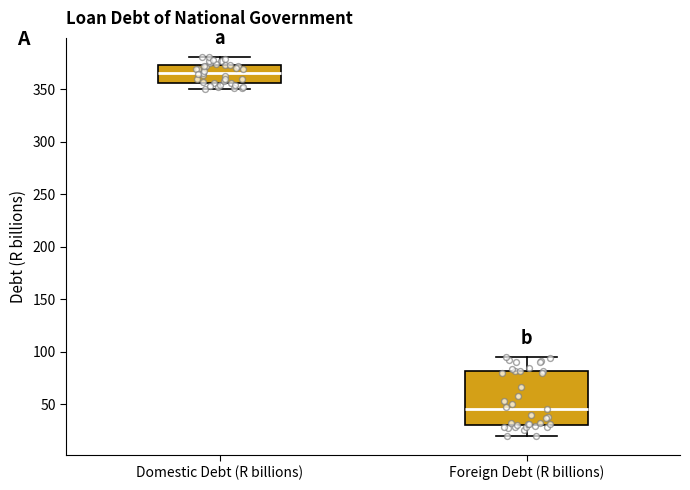

Which box is the tallest, from its lower edge to its upper edge?

Foreign Debt (R billions)